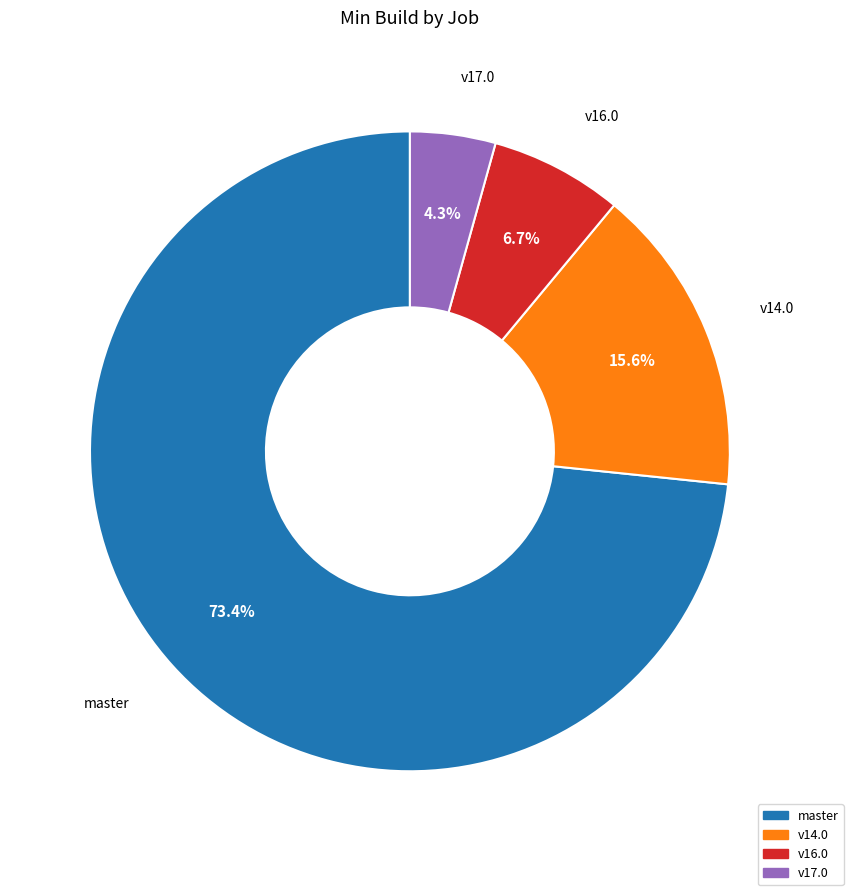

Does any single category account for the majority?

Yes